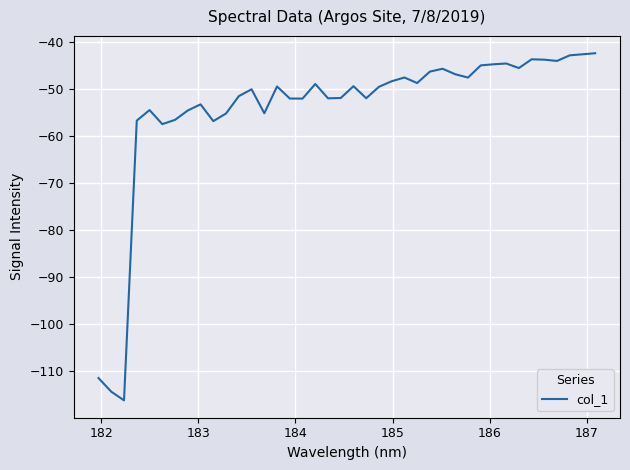

What is the average value?

-54.3